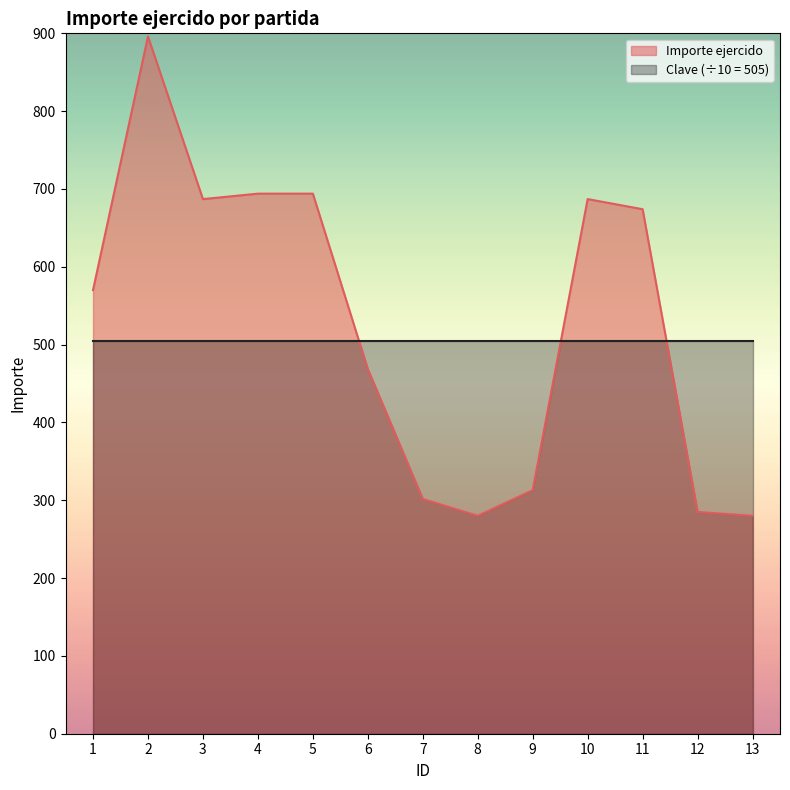

At which label does the data first exceed 570?

1